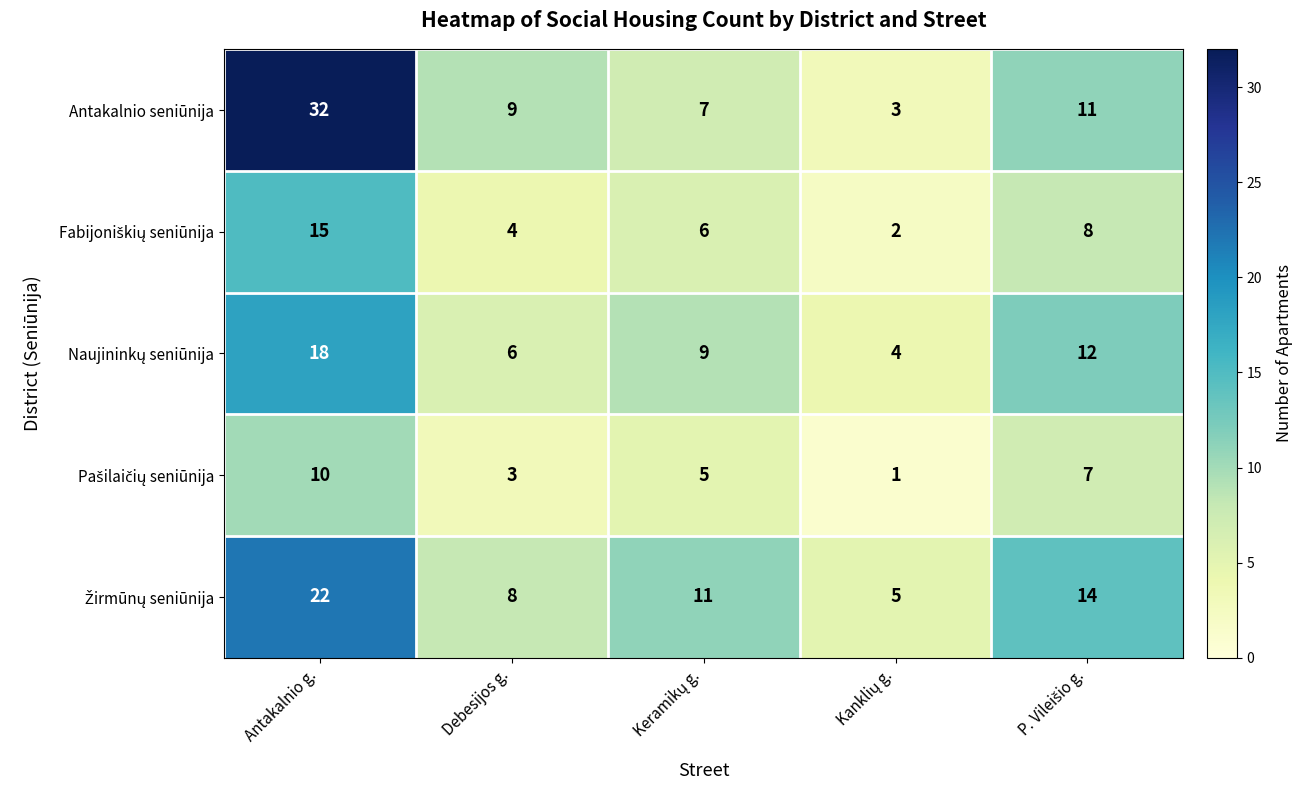

How many categories are shown in the chart?

5